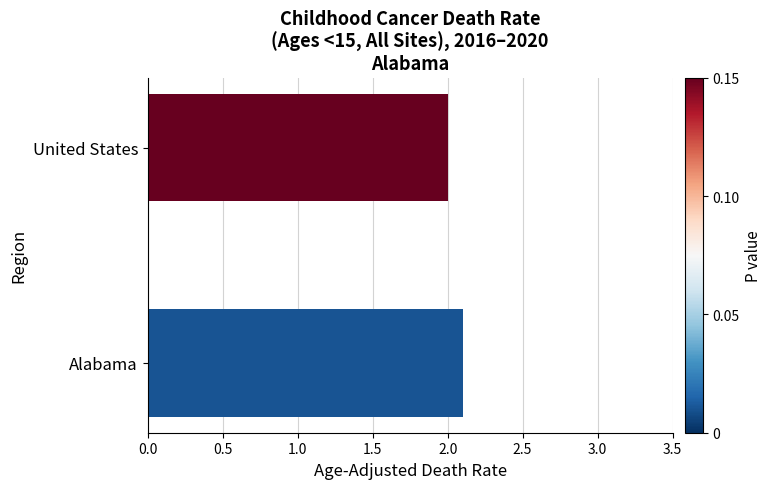

List the labels in order of value, largest first.

Alabama, United States